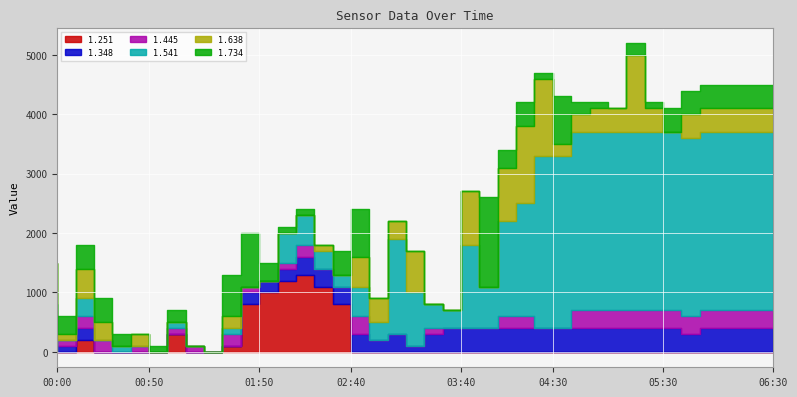

How many interior local valleys does the 1.541 series have?

9